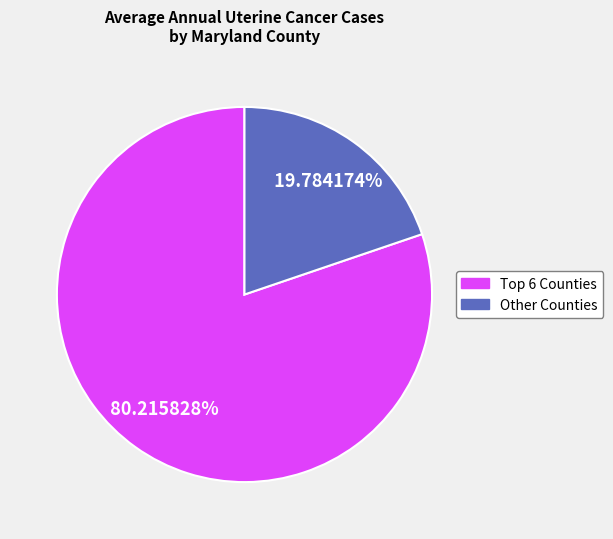

Which slice is the smallest?

Other Counties